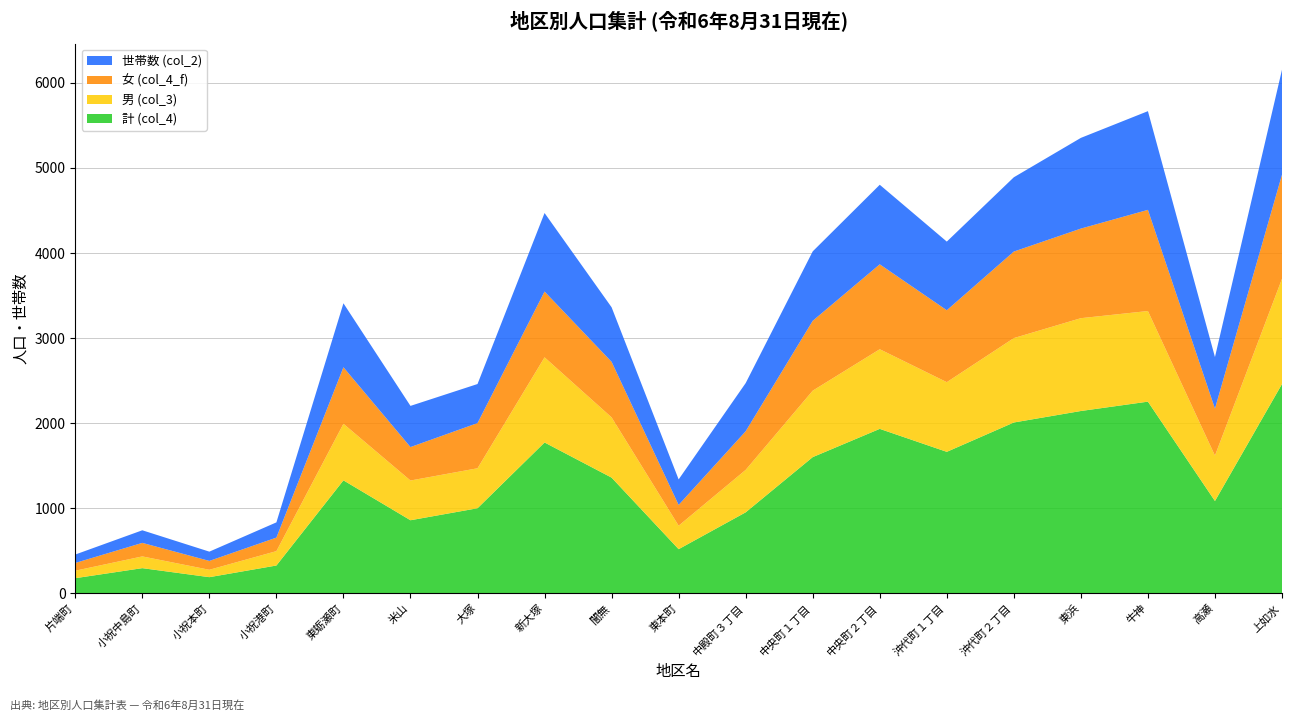

Reading right to left, list all the values displayed in this chart.

計 (col_4): 2461	1086	2254	2144	2009	1664	1934	1602	953	520	1361	1774	1001	860	1329	328	191	297	179
男 (col_3): 1237	534	1065	1091	992	819	936	781	499	276	708	1001	470	467	665	169	87	138	88
女 (col_4_f): 1224	552	1189	1053	1017	845	998	821	454	244	653	773	531	393	664	159	104	159	91
世帯数 (col_2): 1233	606	1160	1066	873	807	935	816	566	300	641	923	459	484	752	179	109	148	99